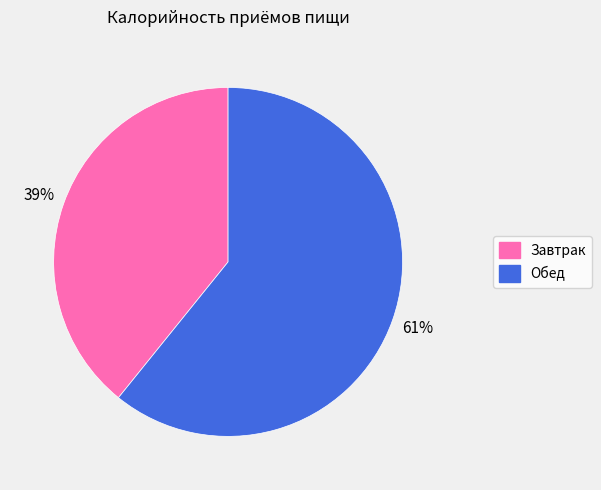

How many slices are in this pie chart?

2